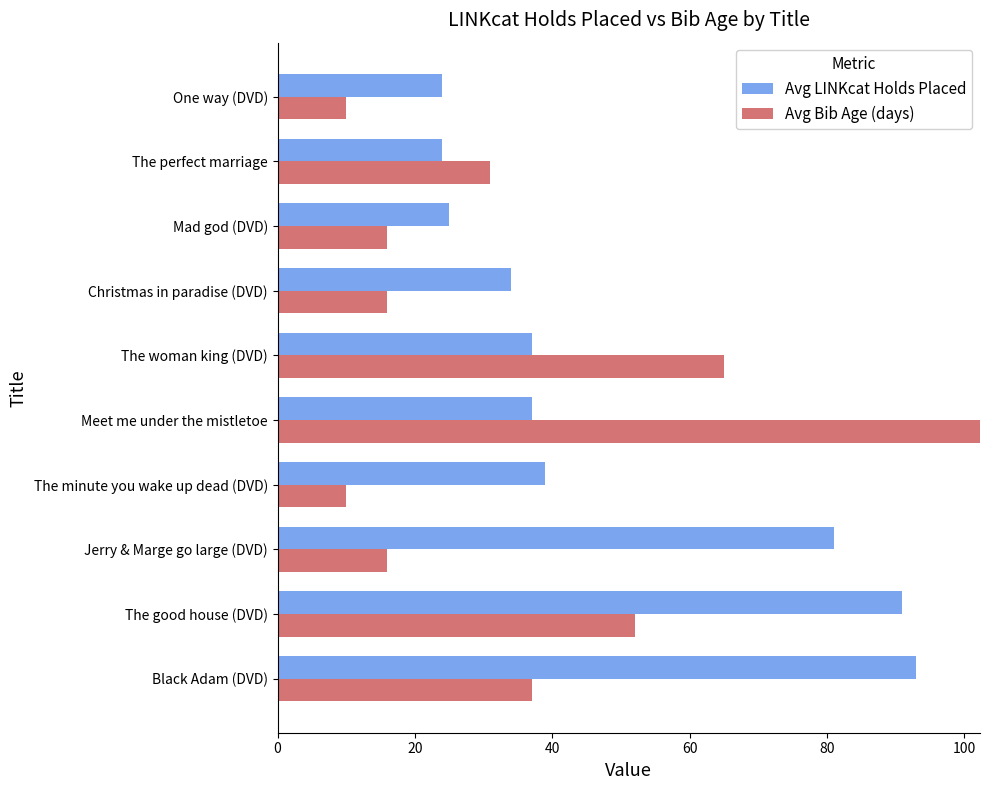

Rank the series by their maximum value, from highest to lowest.

Avg Bib Age (days), Avg LINKcat Holds Placed